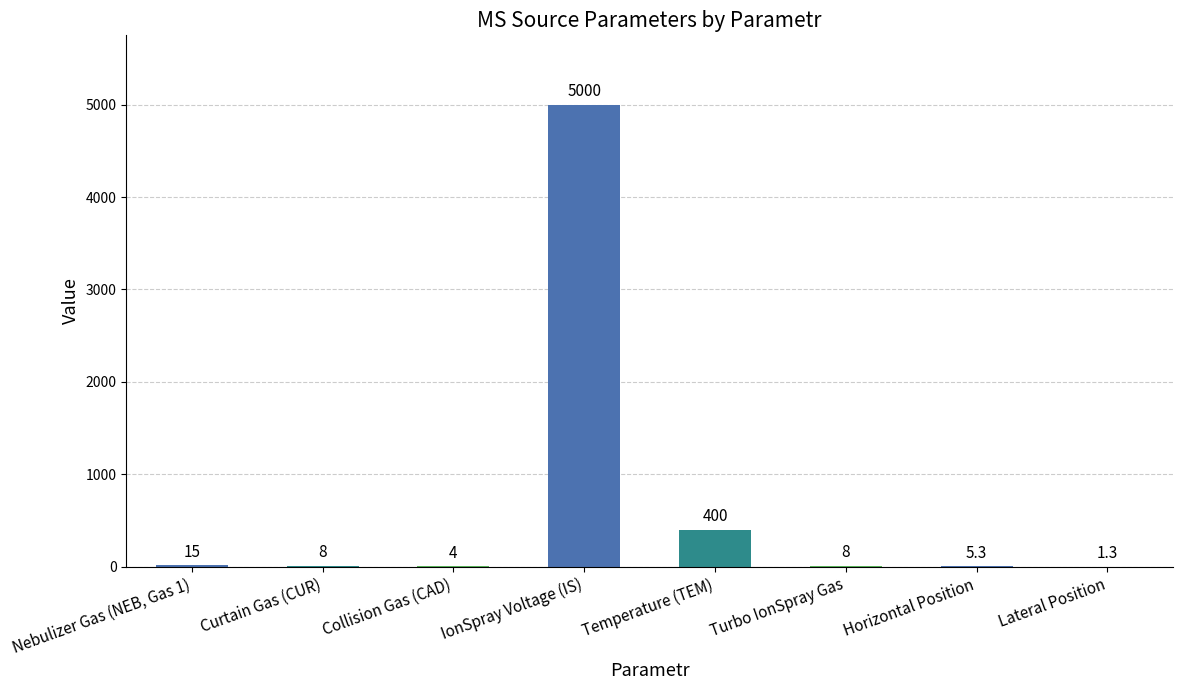

What is the change in value from Nebulizer Gas (NEB, Gas 1) to Turbo IonSpray Gas?

-7.0